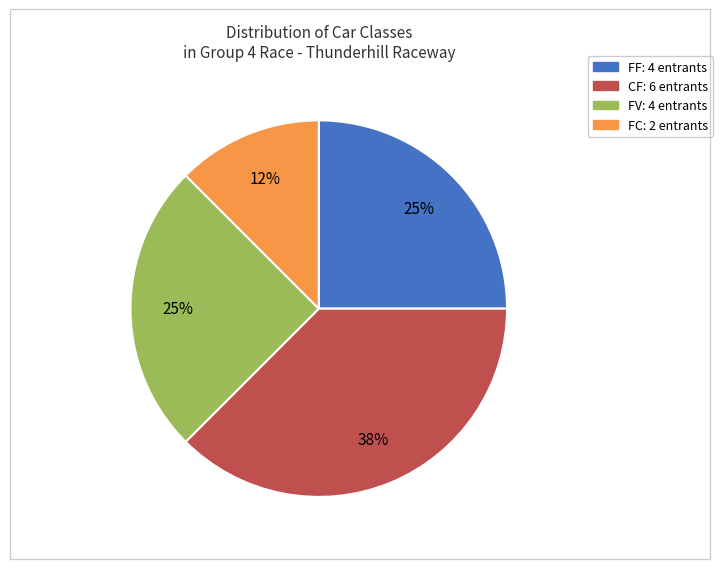

Is the sum of CF and FF greater than half?

Yes